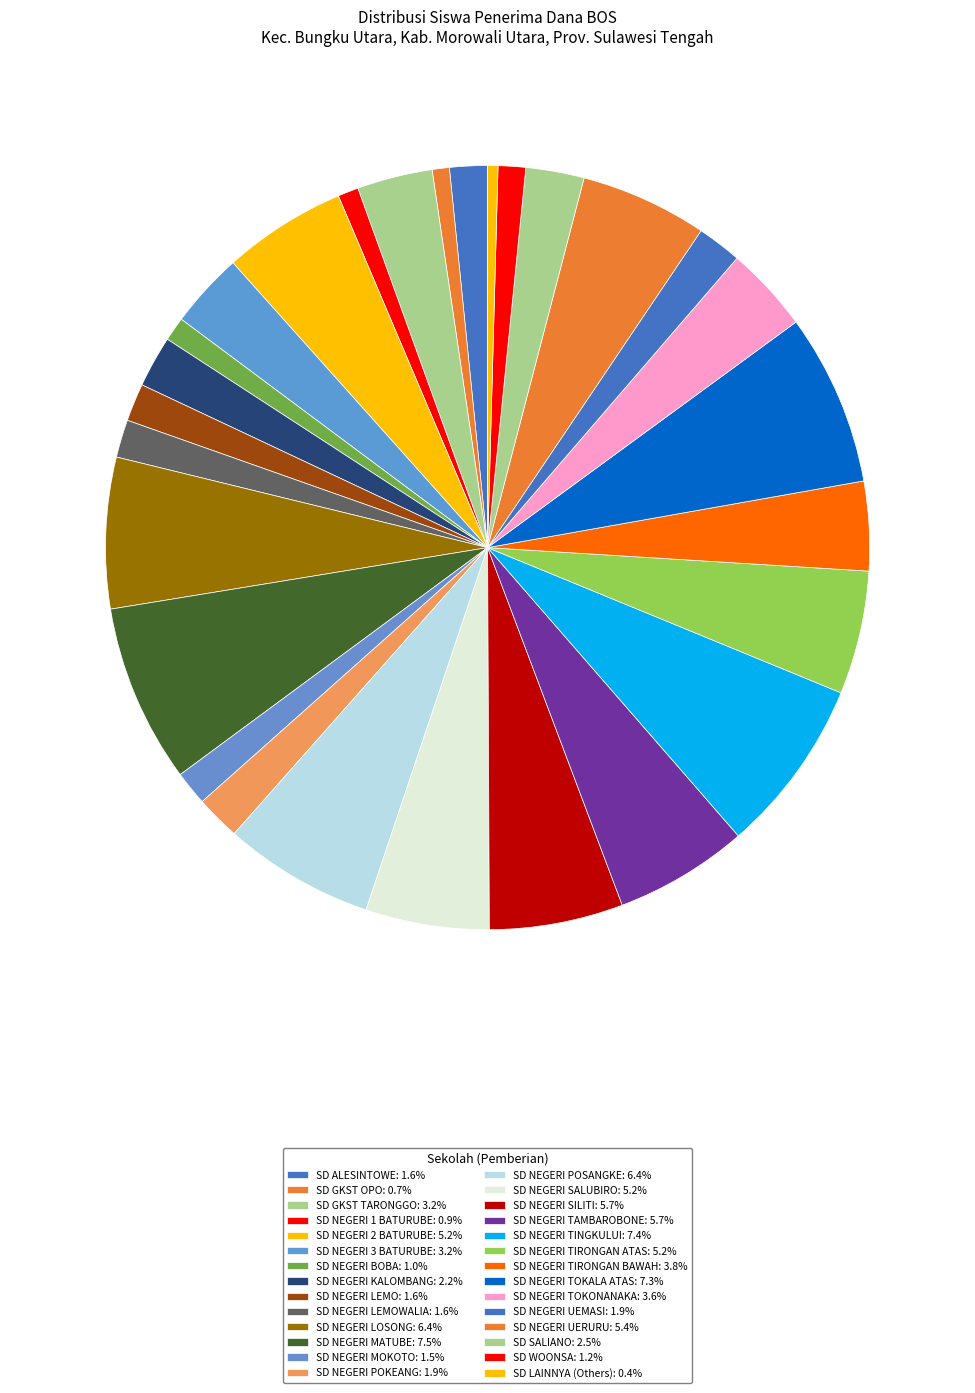

How many segments does this pie chart have?

28